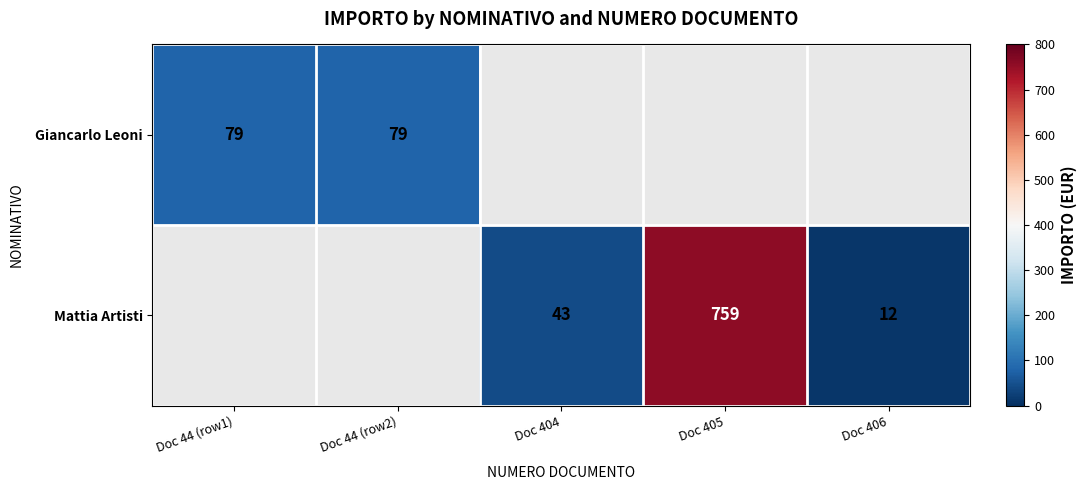

The value of Mattia Artisti at Doc 404 is 61. True or false?

False